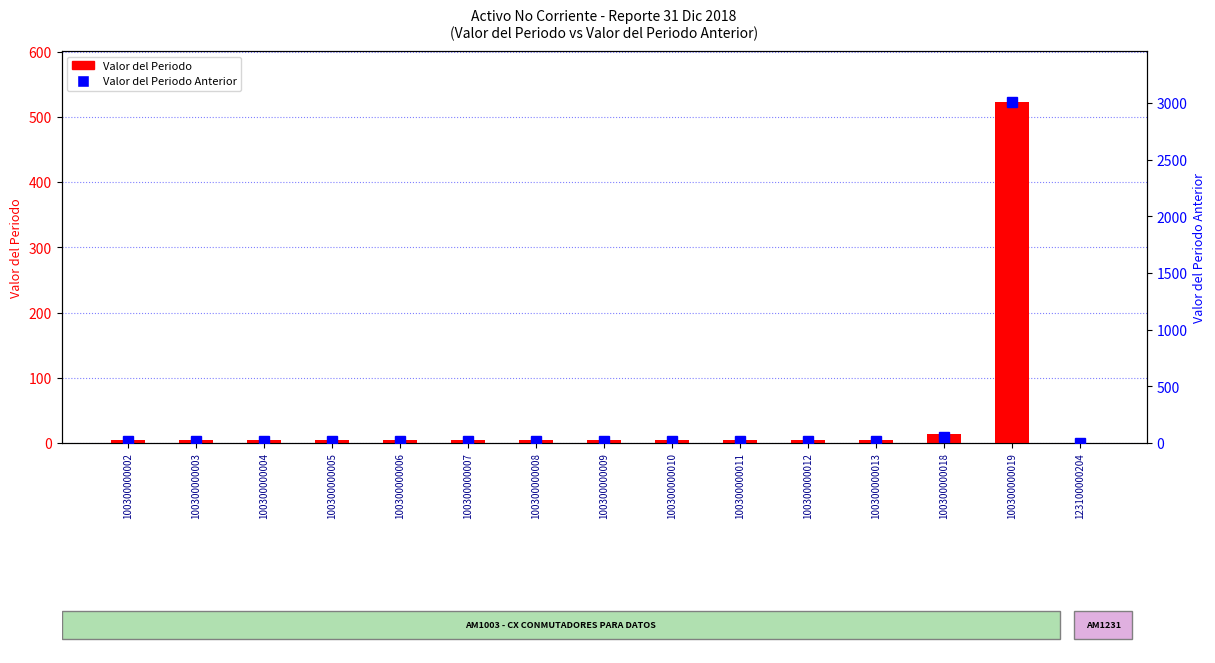

Rank the series by their average value, from lowest to highest.

Valor del Periodo, Valor del Periodo Anterior